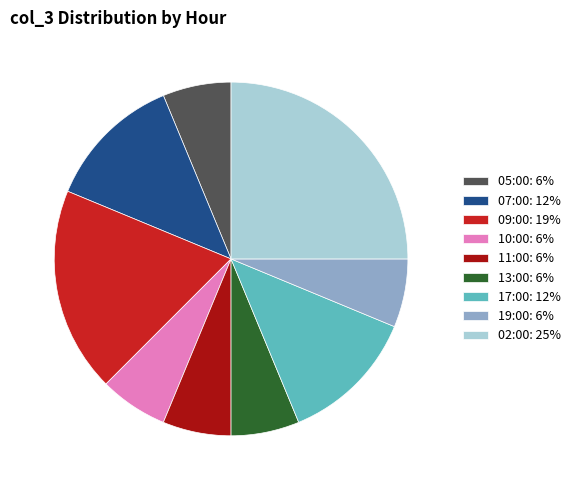

True or false: 02:00 accounts for 25% of the total.

True